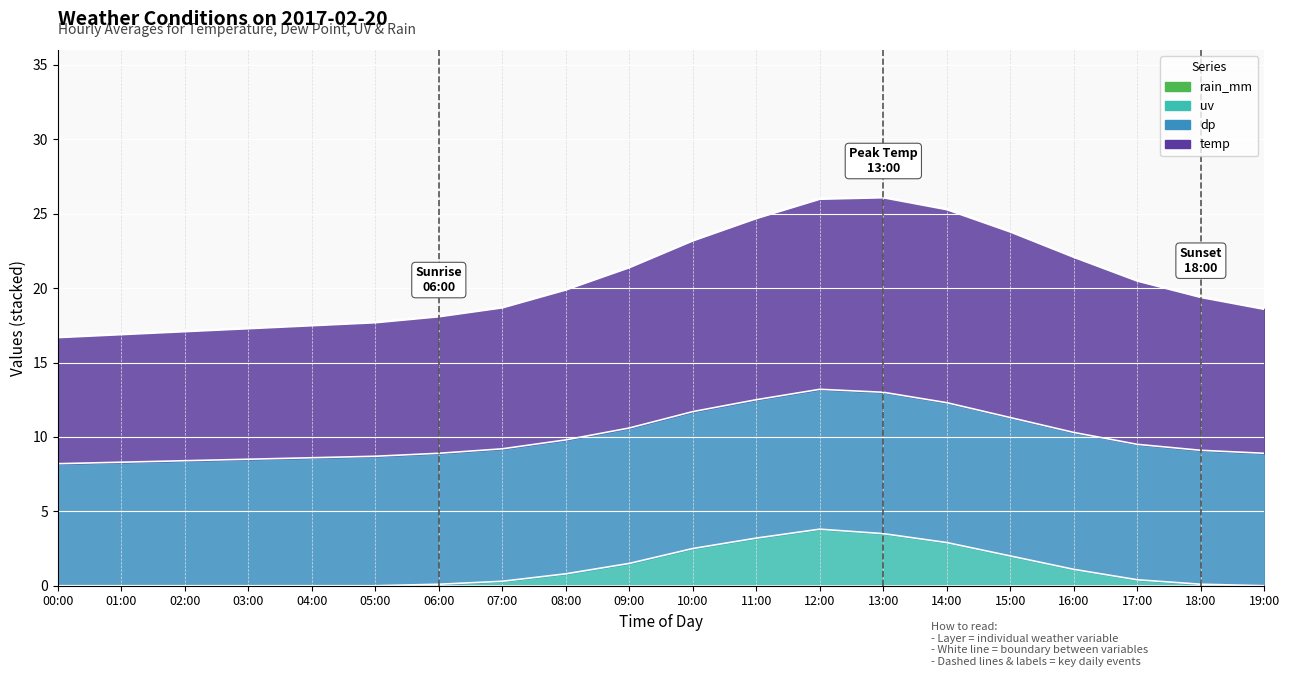

True or false: uv and temp cross at least once.

False